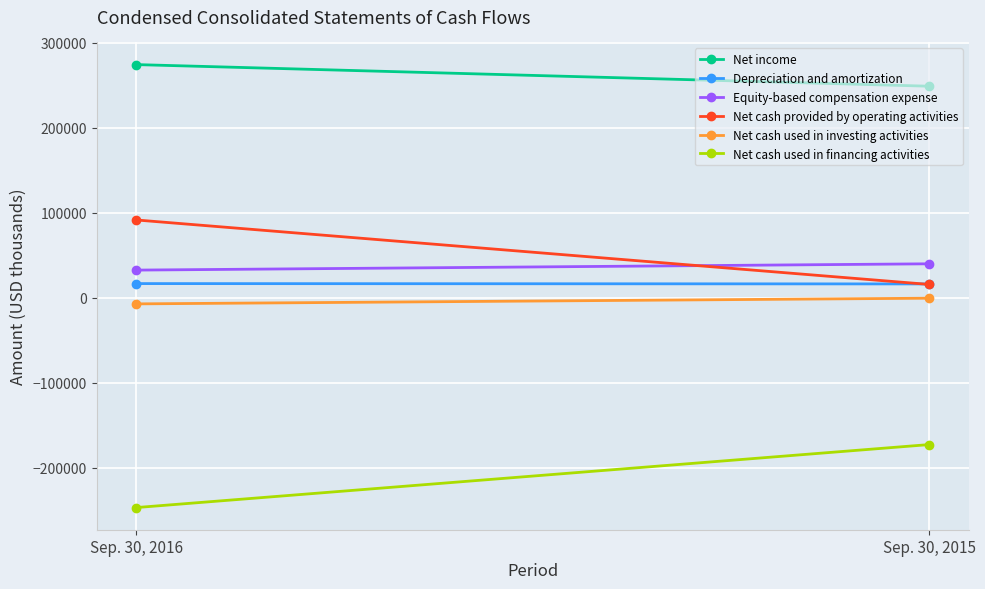

What is the sum of the Net cash provided by operating activities values at Sep. 30, 2015 and Sep. 30, 2016?

107070